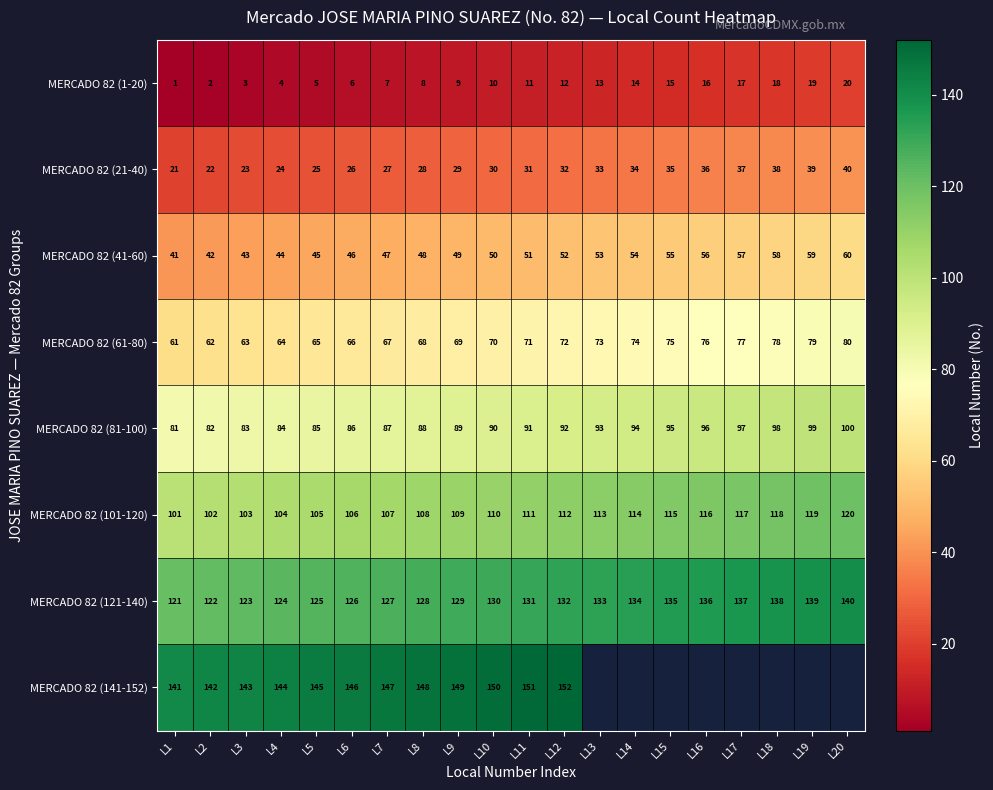

True or false: MERCADO 82 (101-120) has a value of 40.2 at L3.

False